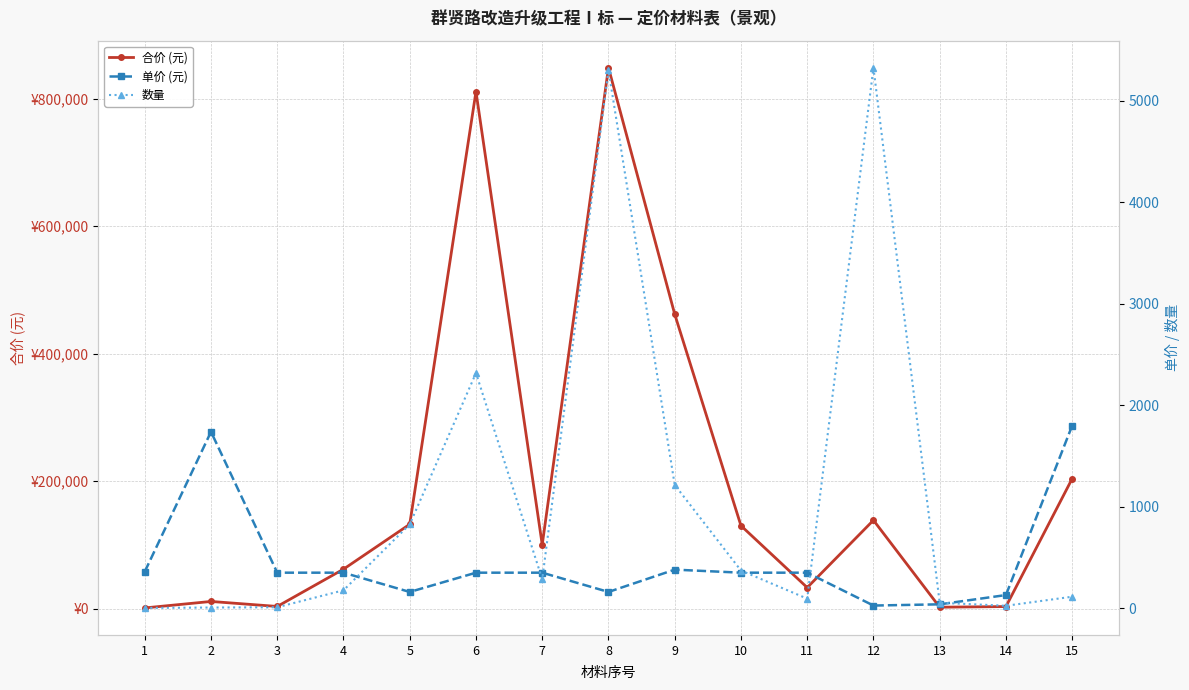

What is the maximum value for 数量?

5328.2